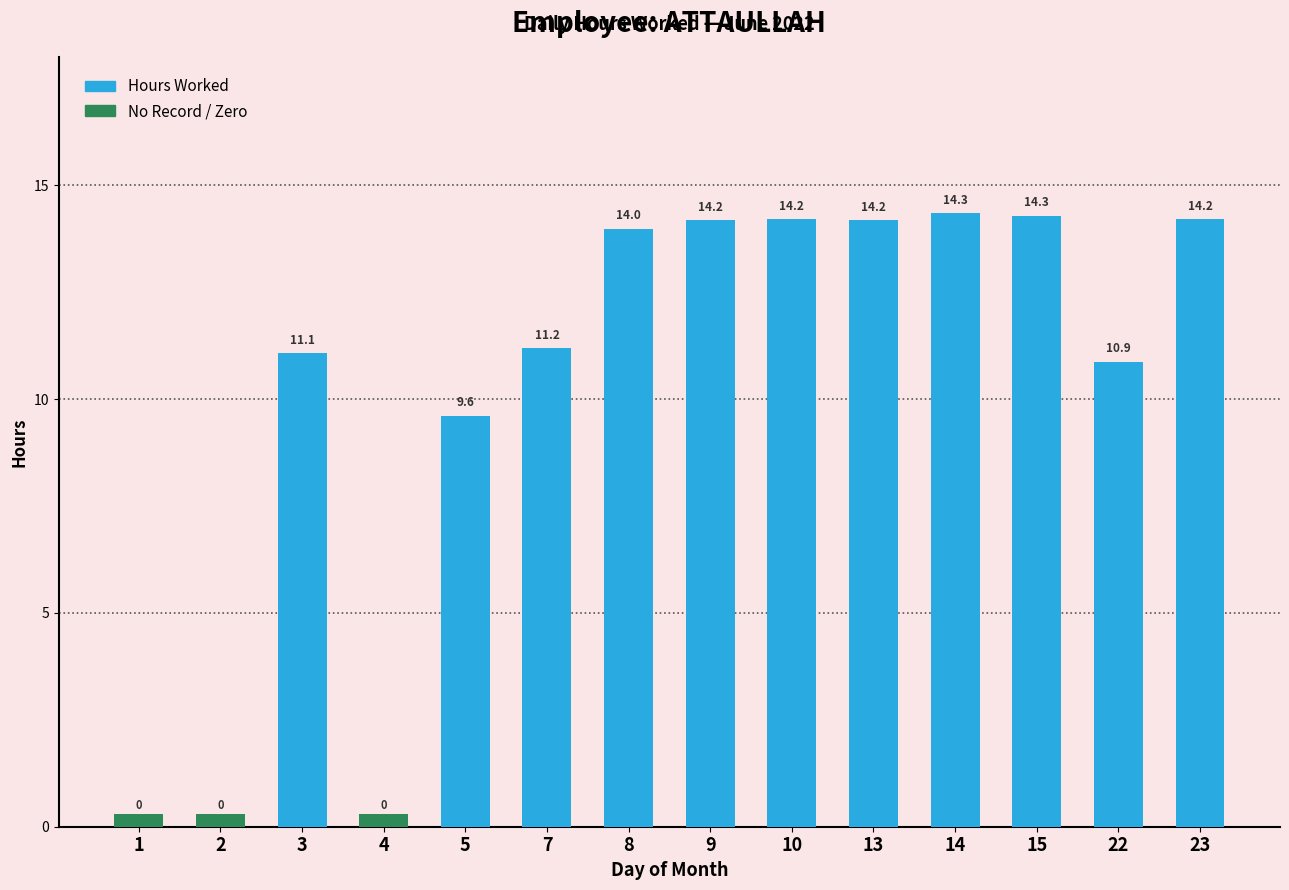

Reading left to right, transcribe all the data shown in this chart.

Hours Worked: 1=0.0	2=0.0	3=11.1	4=0.0	5=9.6	7=11.2	8=14.0	9=14.2	10=14.2	13=14.2	14=14.3	15=14.3	22=10.9	23=14.2
No Record: 1=0.0	2=0.0	3=0.0	4=0.0	5=0.0	7=0.0	8=0.0	9=0.0	10=0.0	13=0.0	14=0.0	15=0.0	22=0.0	23=0.0